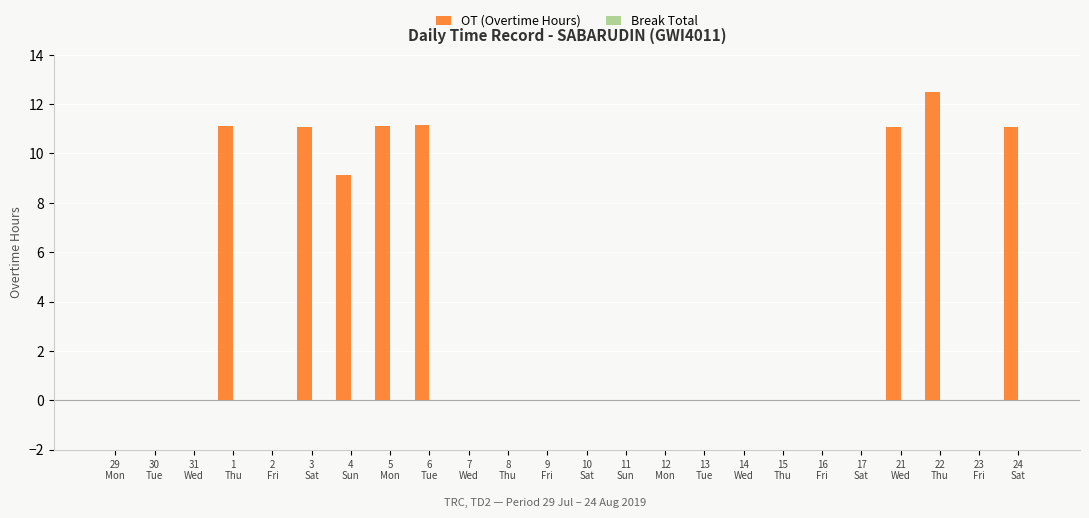

What is the maximum value shown in the chart?

12.5